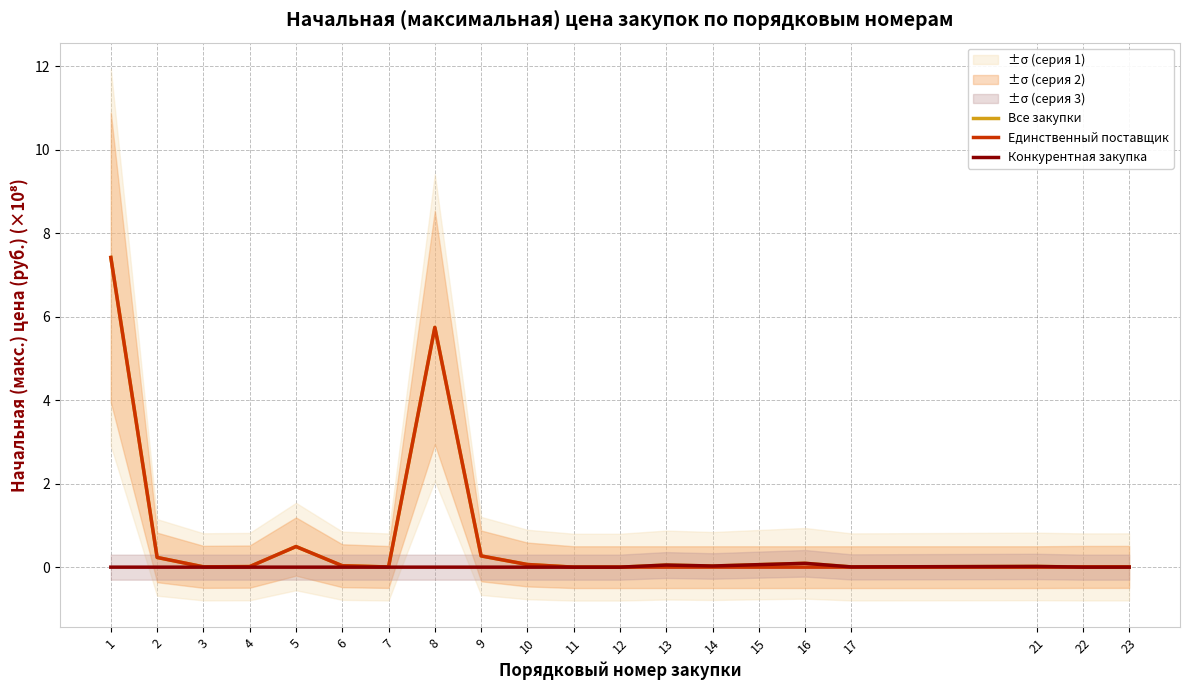

Does the chart have visible grid lines?

Yes